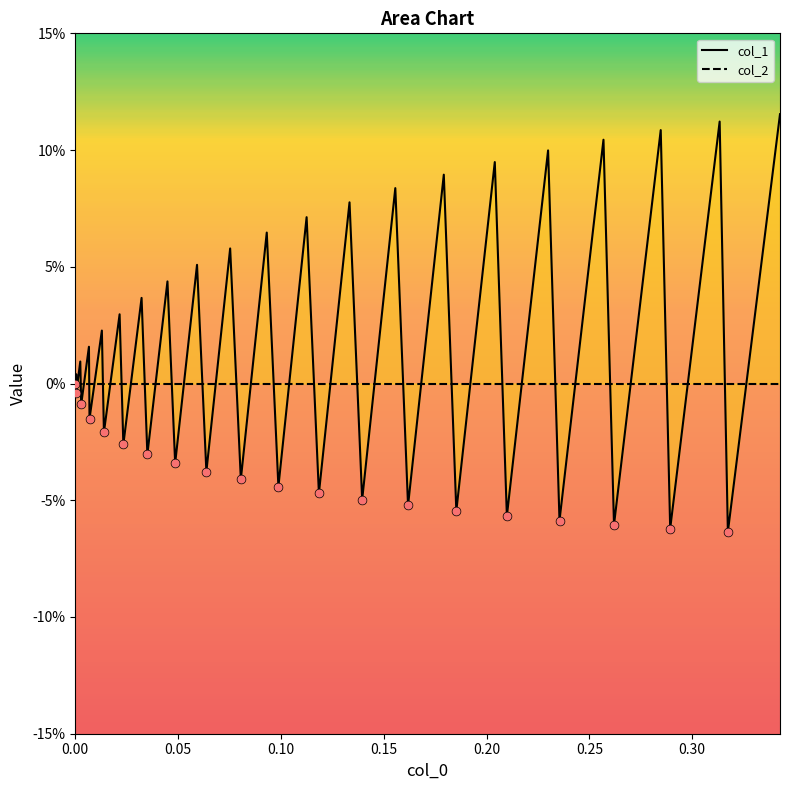

Which series has the largest Y range (max minus min)?

col_1